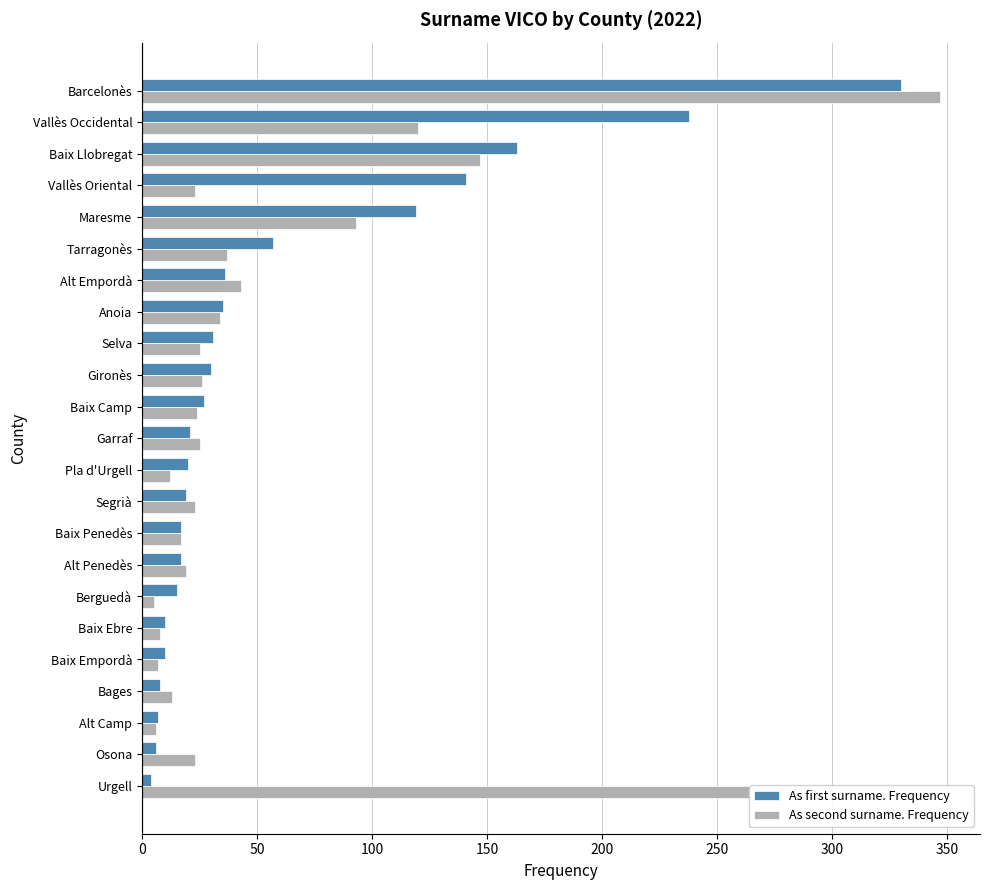

List the series in order of their peak value, lowest first.

As first surname. Frequency, As second surname. Frequency